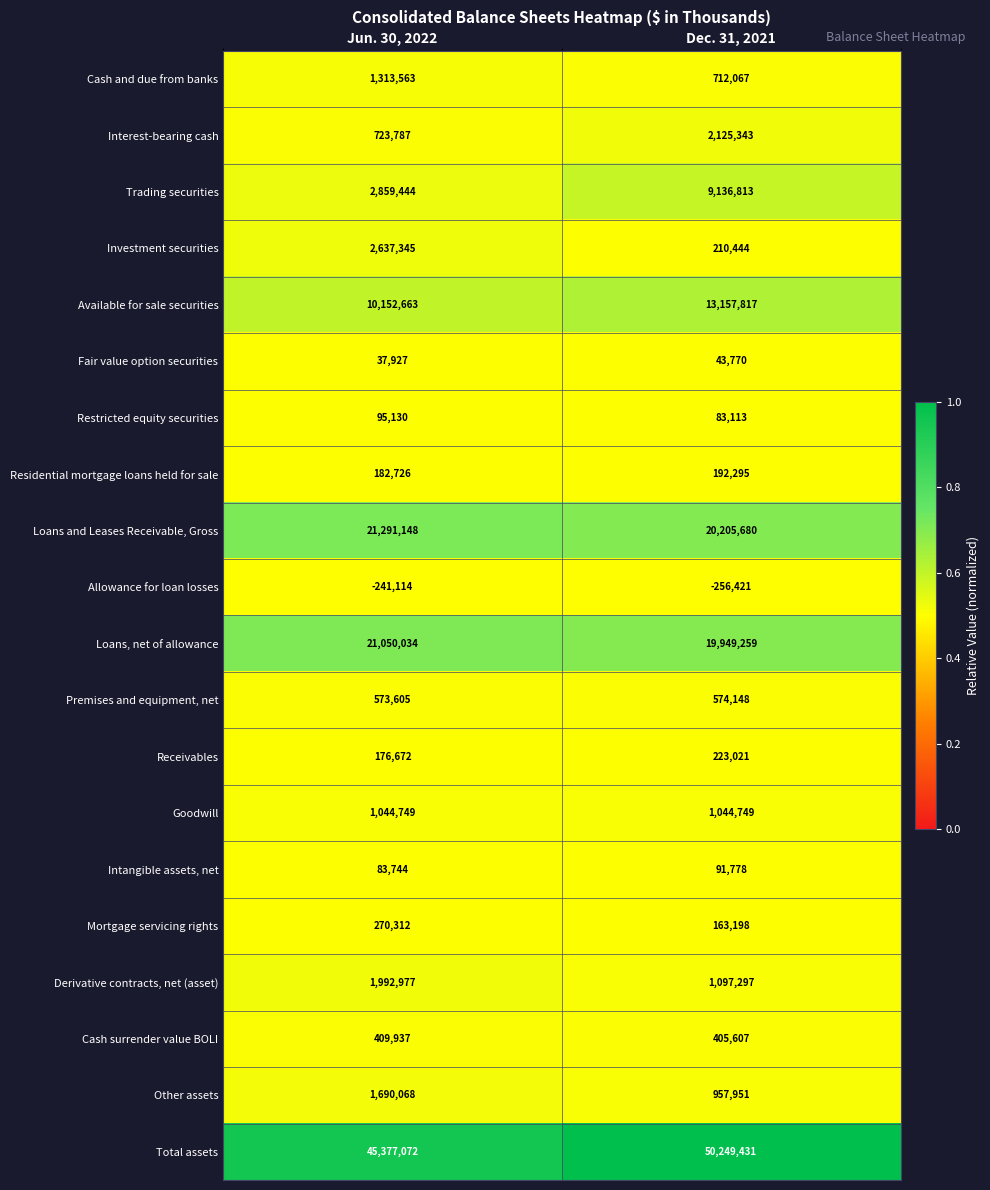

The value of Trading securities at Jun. 30, 2022 is 3981355. True or false?

False